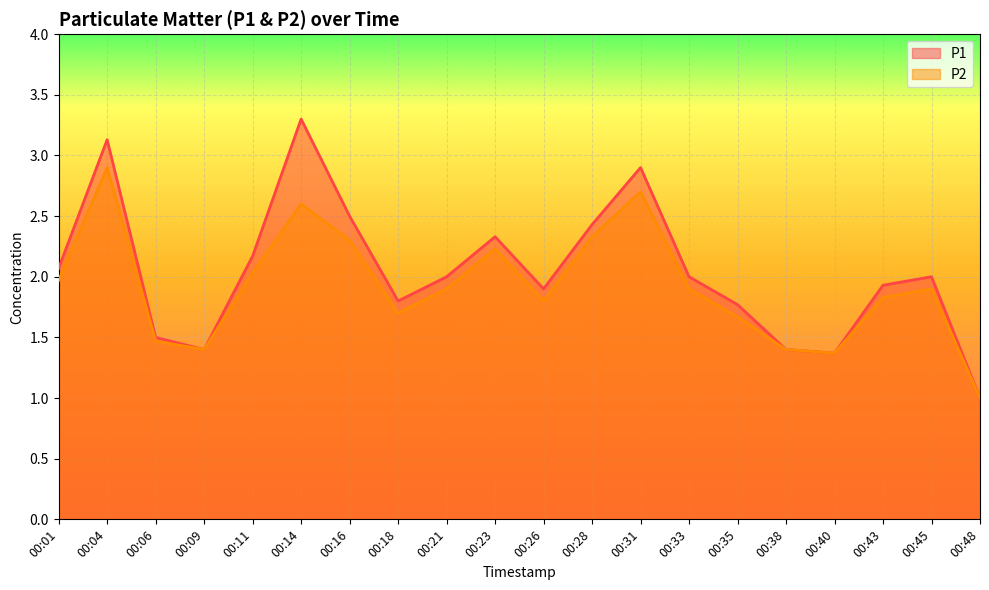

In P1, how many points are higher than both neighbors (excluding endpoints)?

5